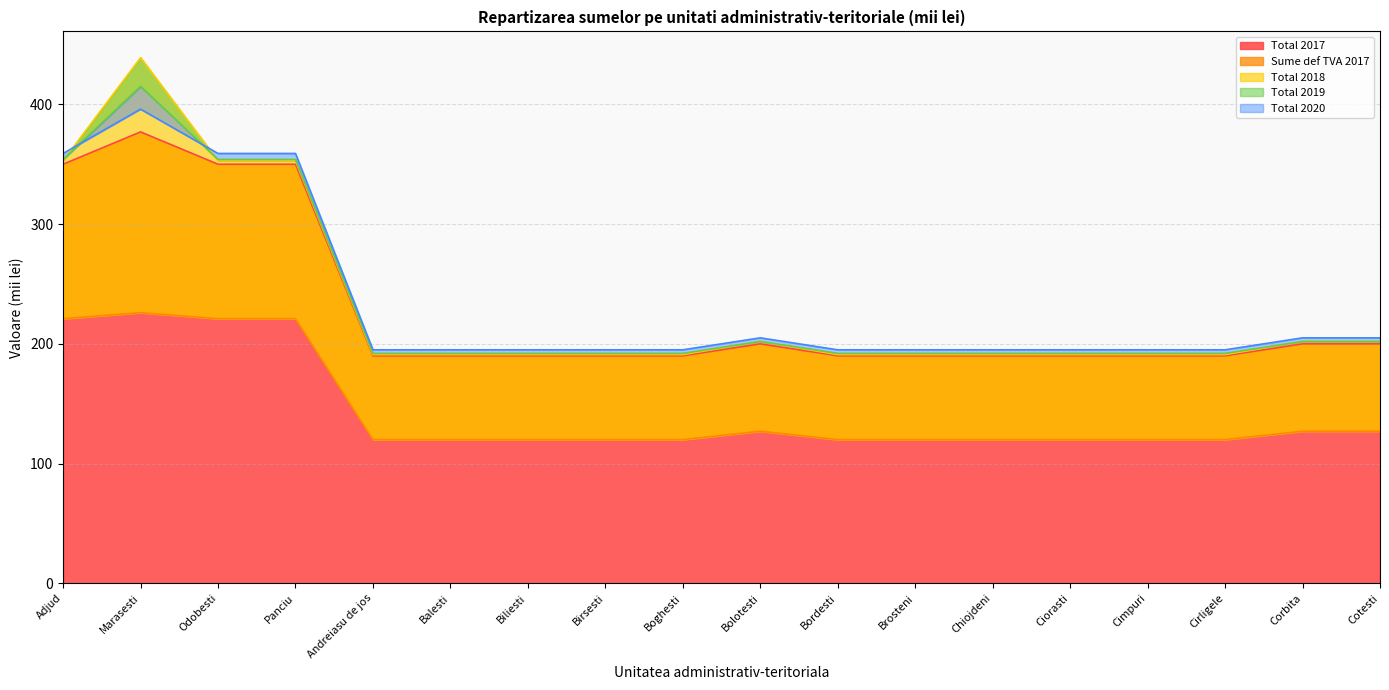

Which category has the highest value in the Total 2019 series?

Marasesti